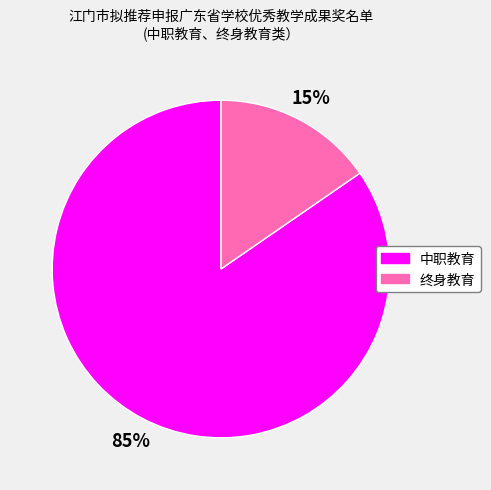

How many segments does this pie chart have?

2